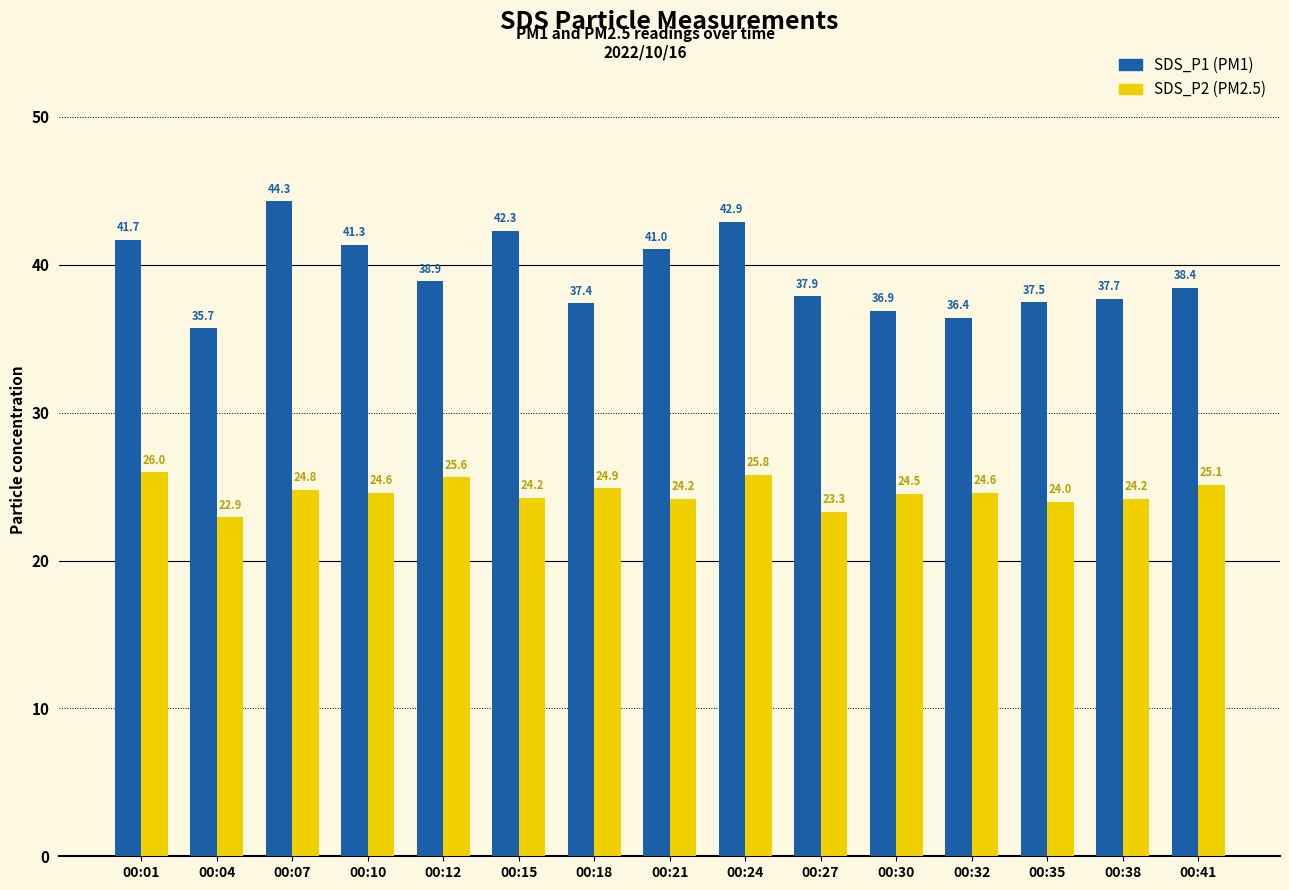

What is the smallest value displayed?

22.9